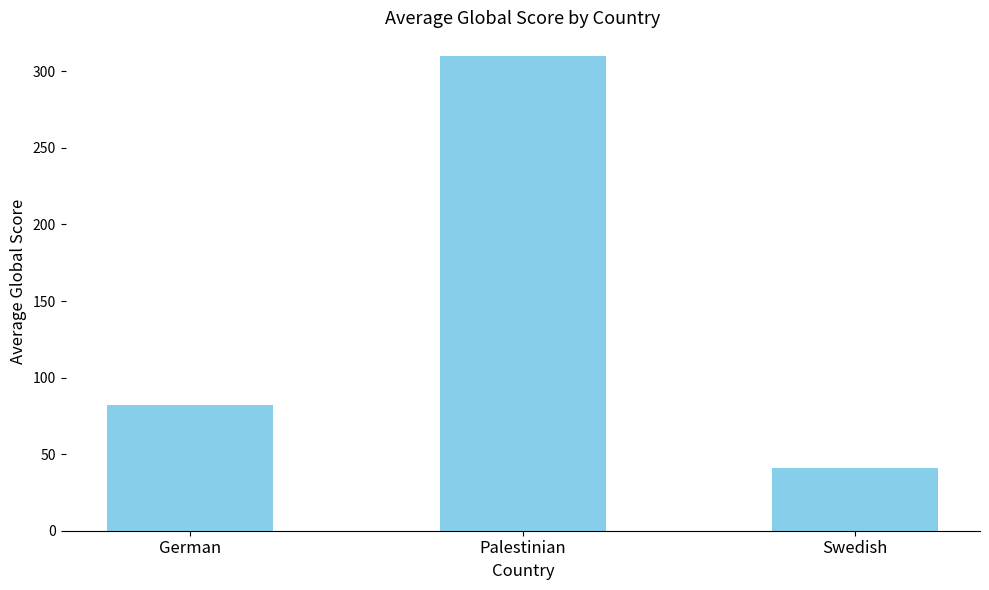

Which label corresponds to the largest value in the chart?

Palestinian